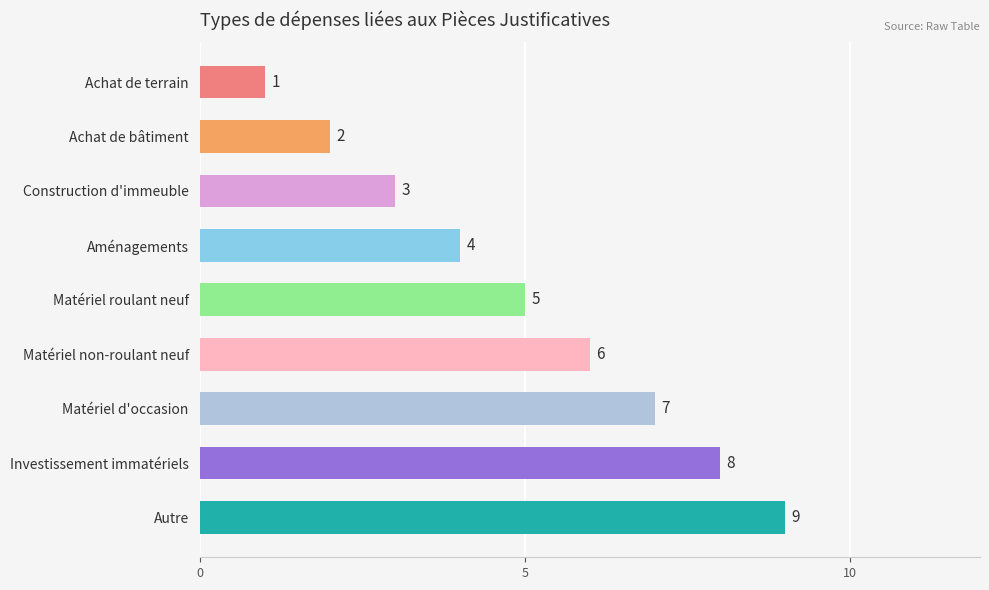

Rank the categories by value from lowest to highest.

Achat de terrain, Achat de bâtiment, Construction d'immeuble, Aménagements, Matériel roulant neuf, Matériel non-roulant neuf, Matériel d'occasion, Investissement immatériels, Autre